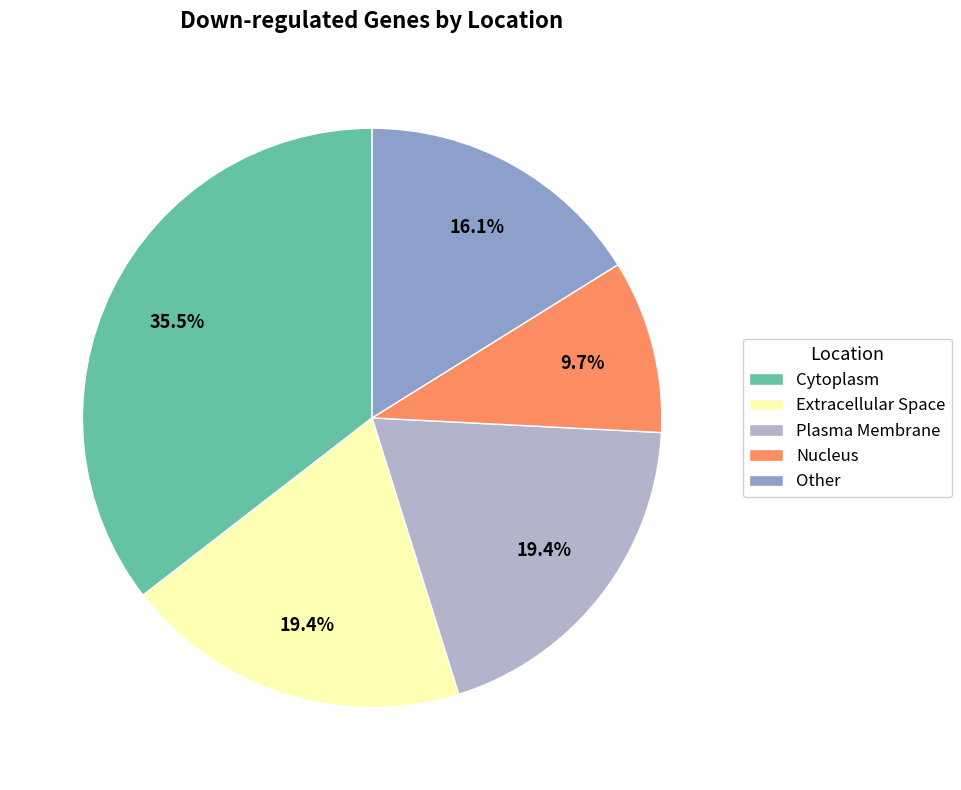

Is the sum of Other and Plasma Membrane greater than half?

No